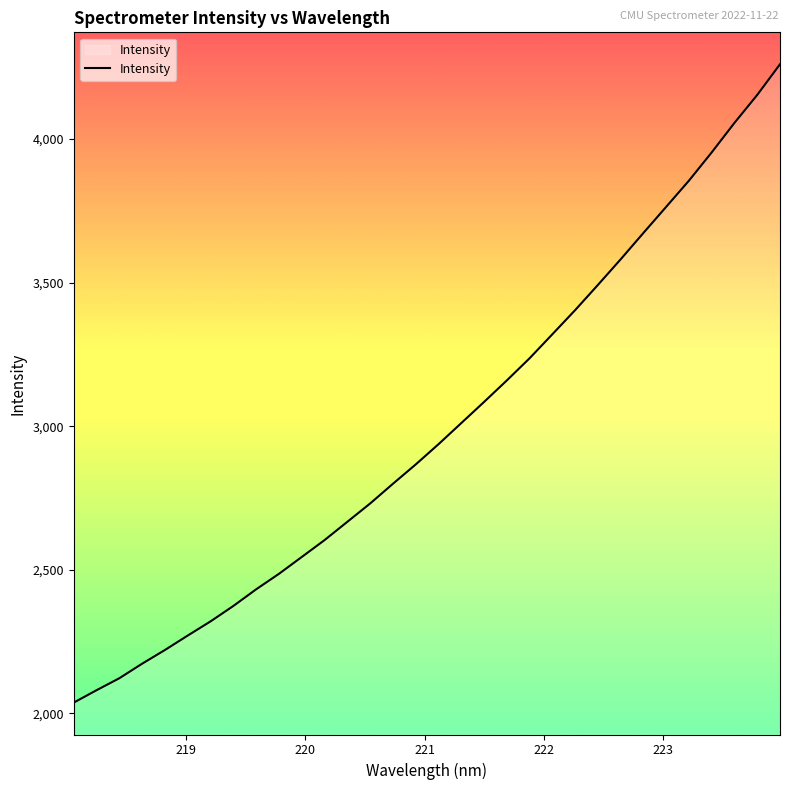

What is the maximum value shown in the chart?

4260.7